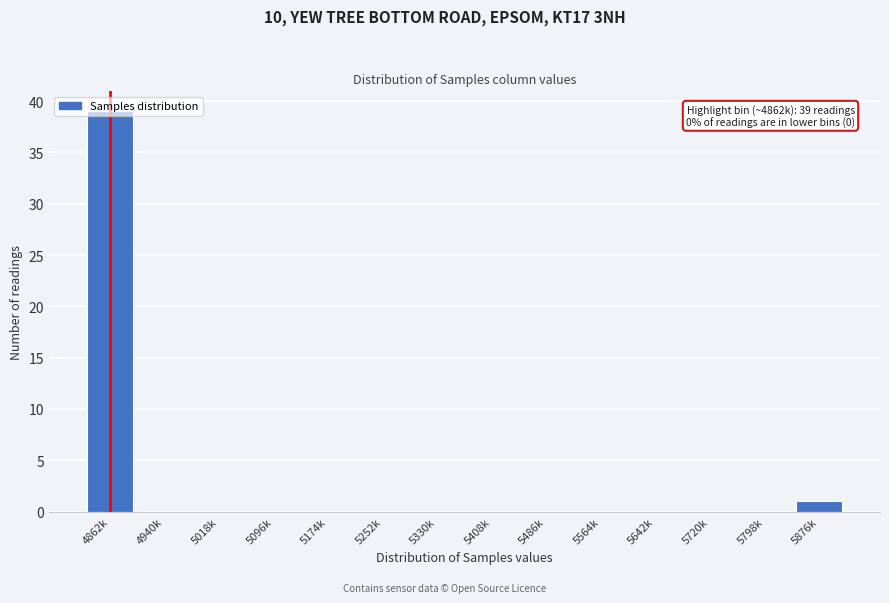

What is the sum of all values?

40